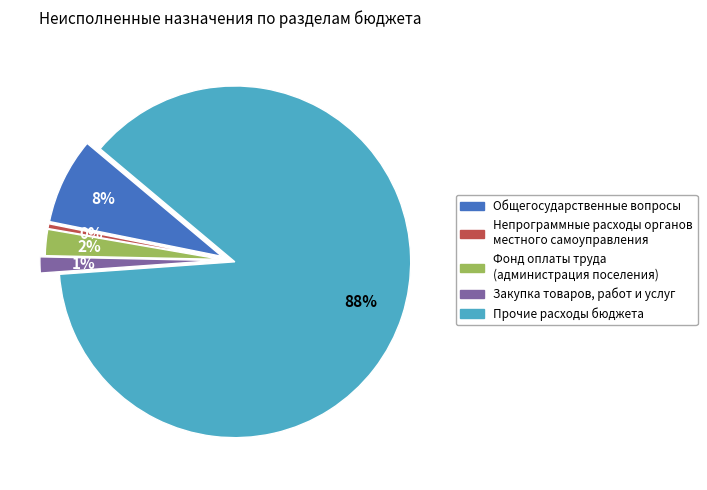

What percentage is the ДРУГИЕ РАСХОДЫ slice, to the nearest percent?

88%